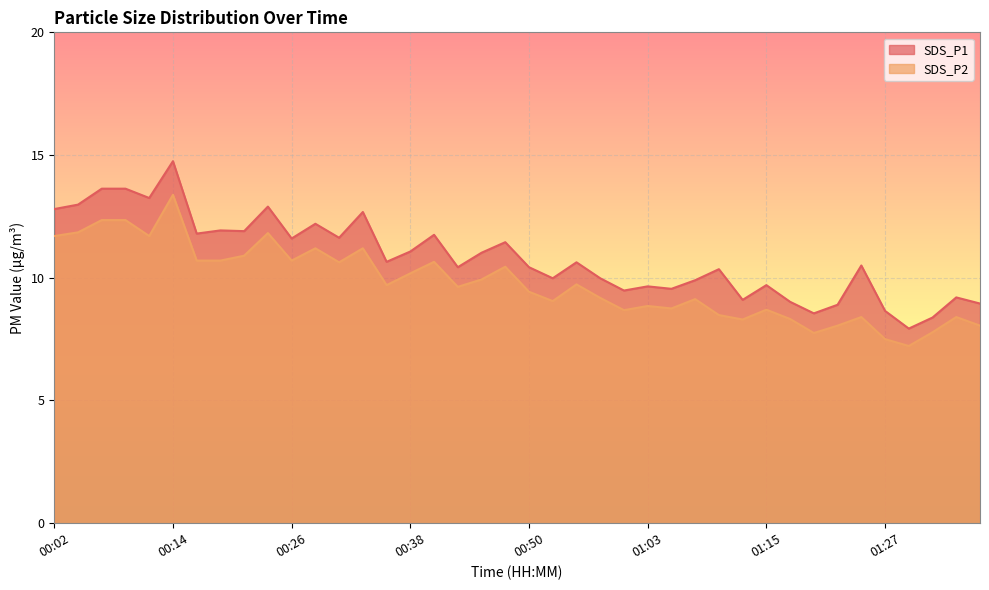

True or false: SDS_P2 and SDS_P1 intersect in this chart.

False